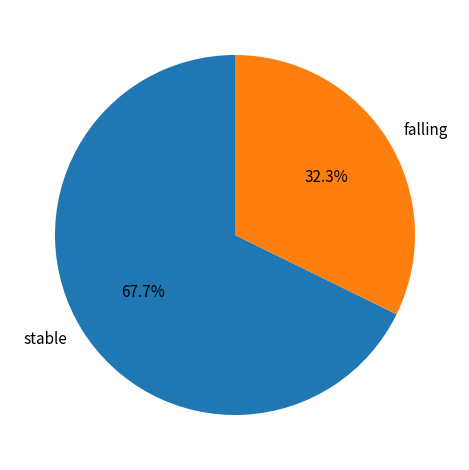

Rank the categories by value from highest to lowest.

stable, falling